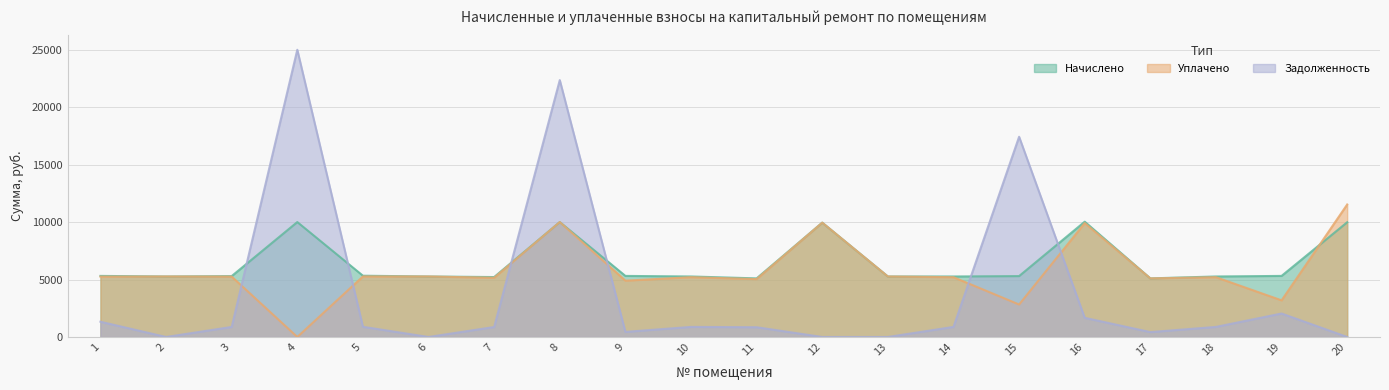

What is the minimum value for Начислено?

5100.5